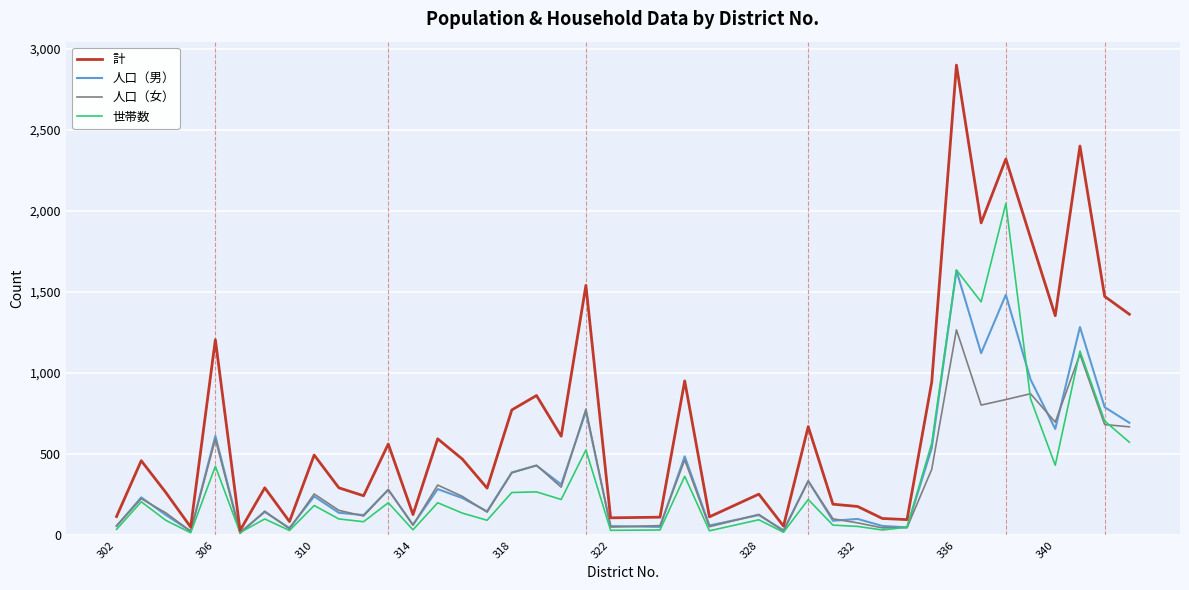

Which series has the largest range (max minus min)?

計